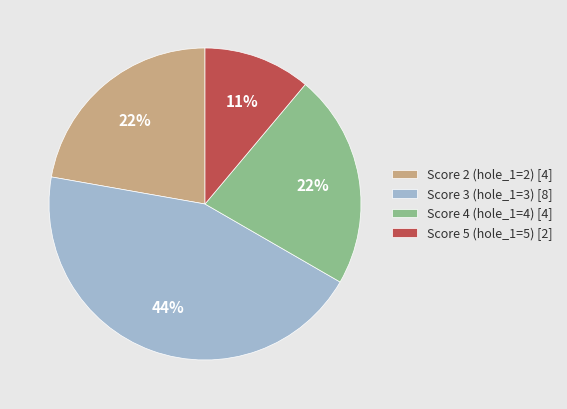

What is the largest slice in the pie chart?

Score 3 (hole_1=3) [8]